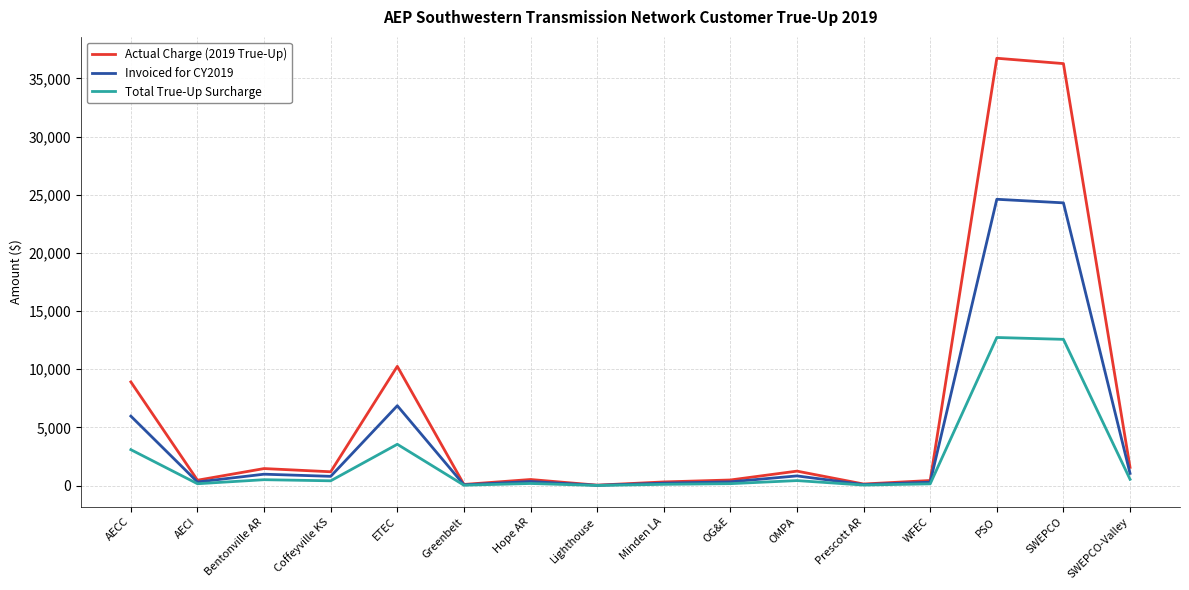

How many distinct data groups are displayed?

3